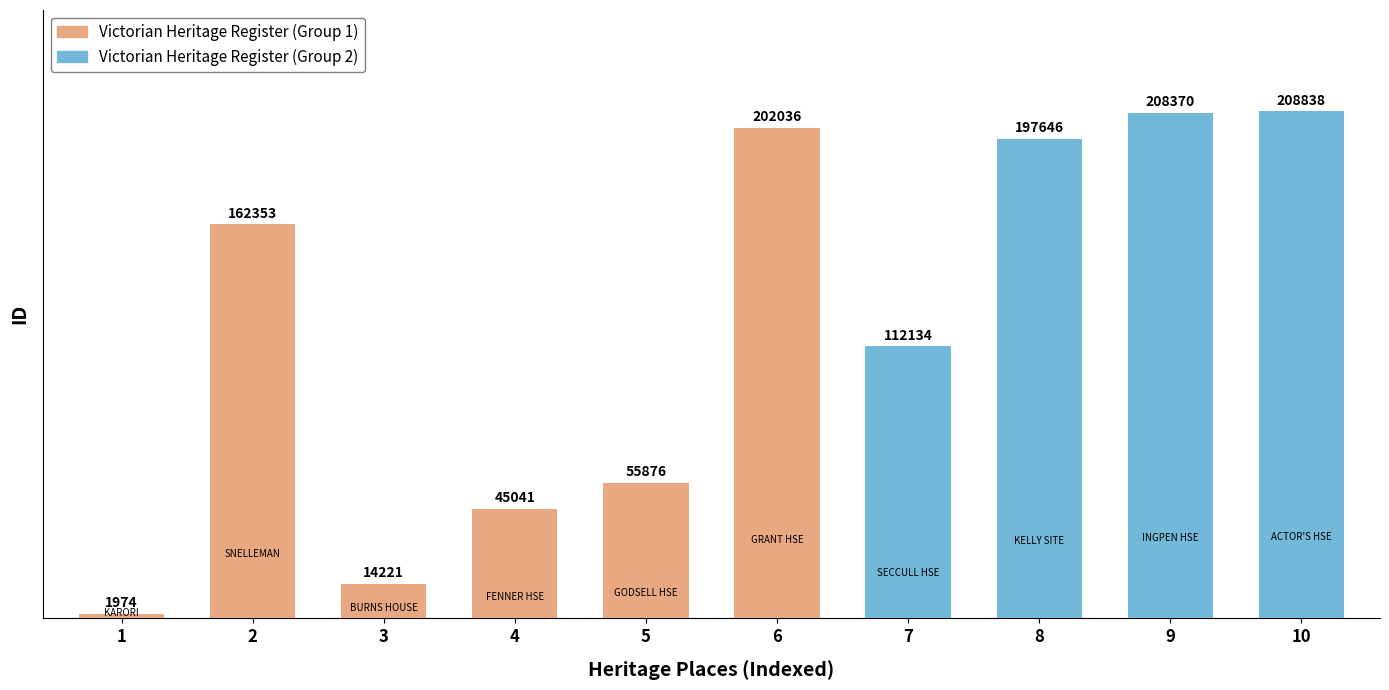

True or false: the data shows 112134 at SECCULL HOUSE.

True